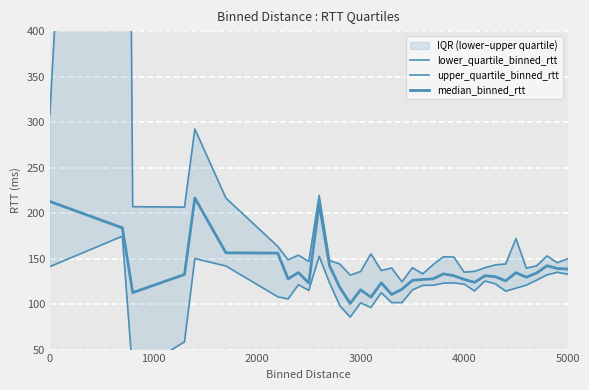

What are all the series names shown in the legend?

lower_quartile_binned_rtt, upper_quartile_binned_rtt, median_binned_rtt